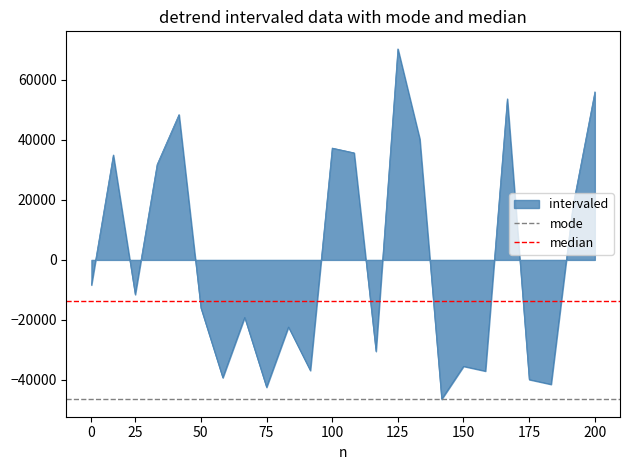

What is the highest value of the intervaled series?

70347.9